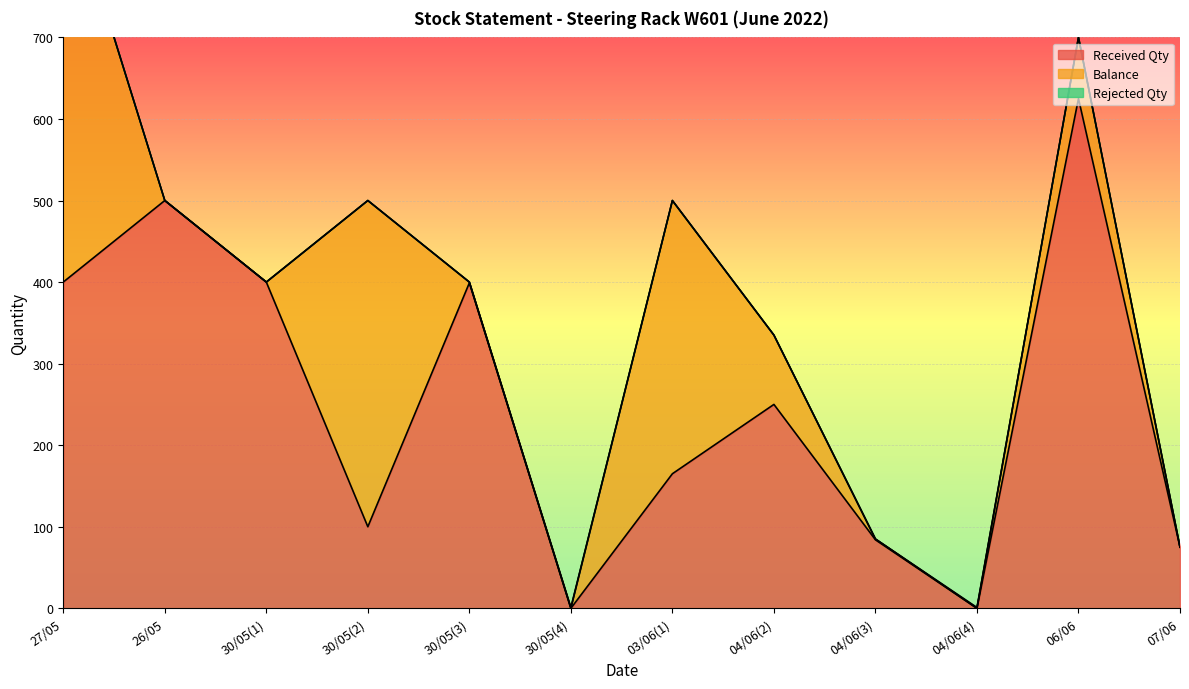

What is the label of the 4th point from the right?

04/06(3)